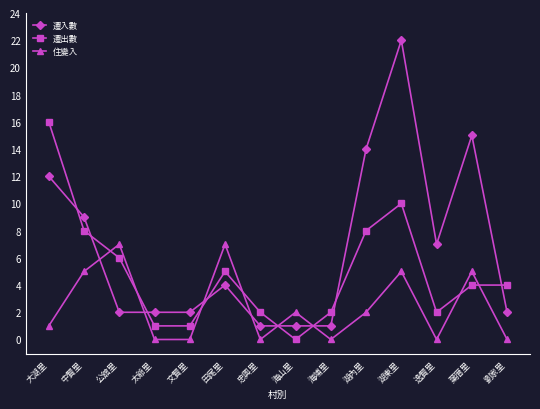

What is the sum of the 住變入 values at 公舘里 and 海山里?

9